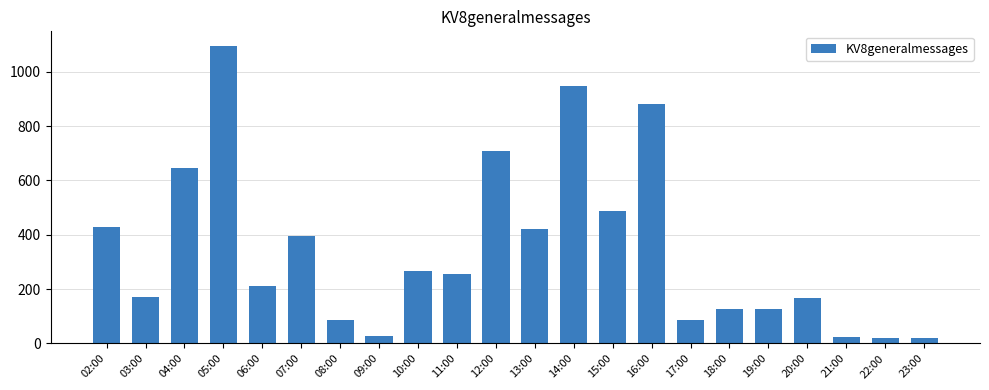

What is the sum of all values?

7603